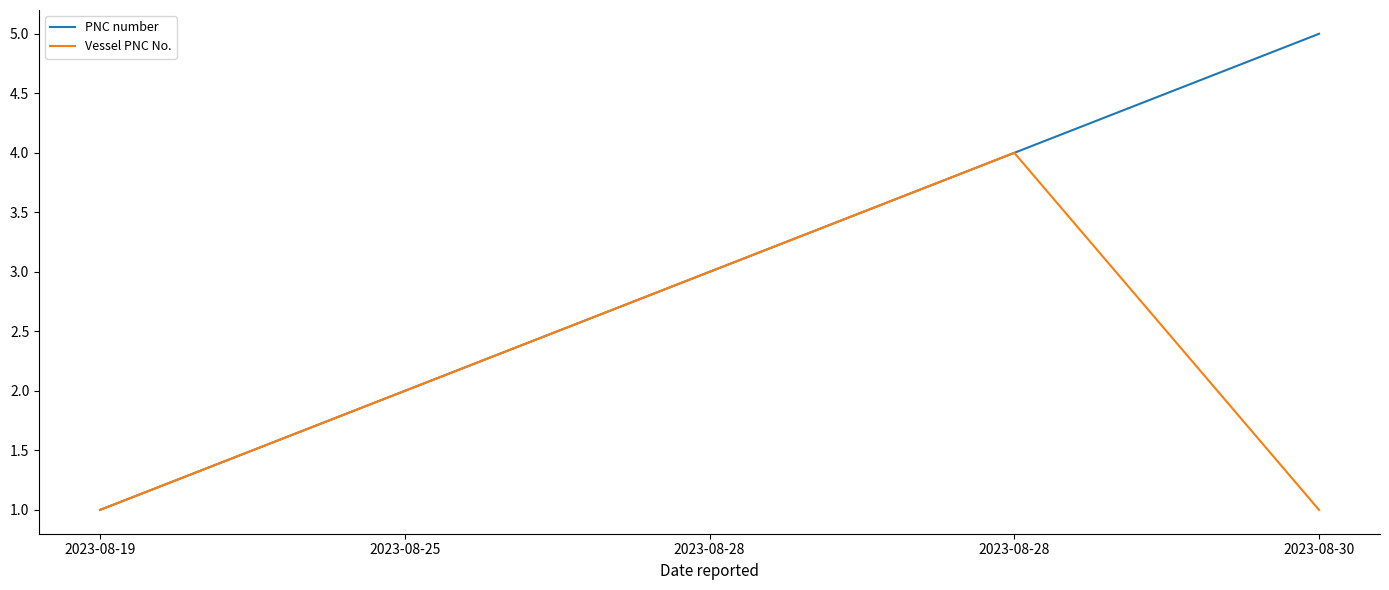

What are all the series names shown in the legend?

PNC number, Vessel PNC No.